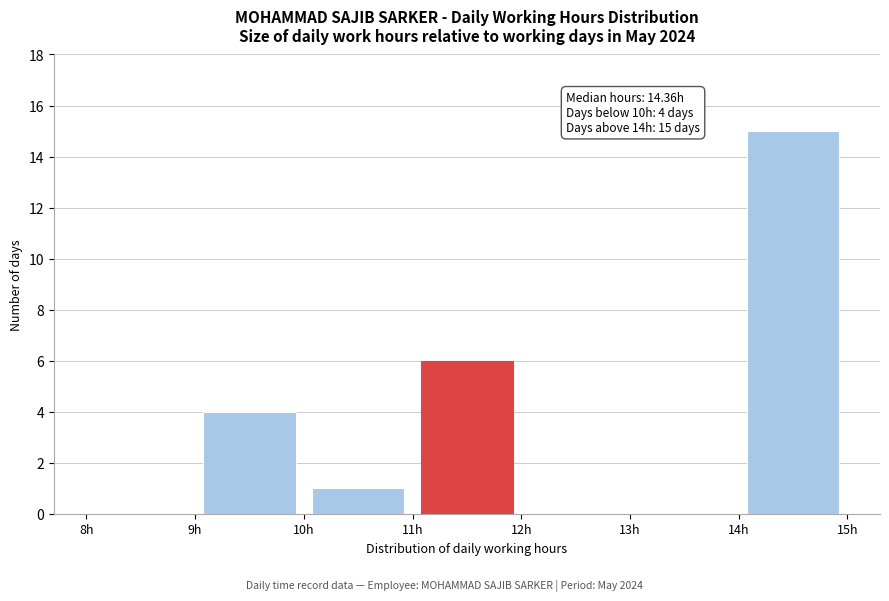

Which range on the x-axis has the tallest bar?

14 to 15